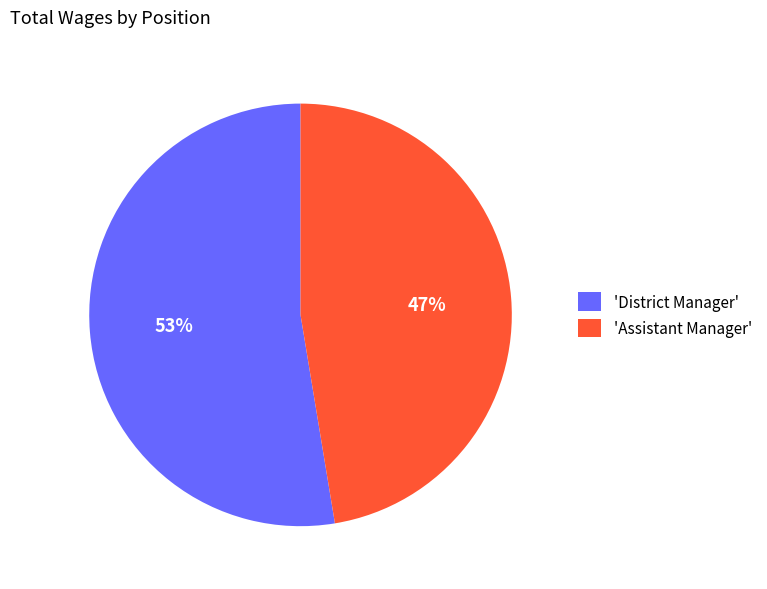

Is the sum of 'District Manager' and 'Assistant Manager' greater than half?

Yes